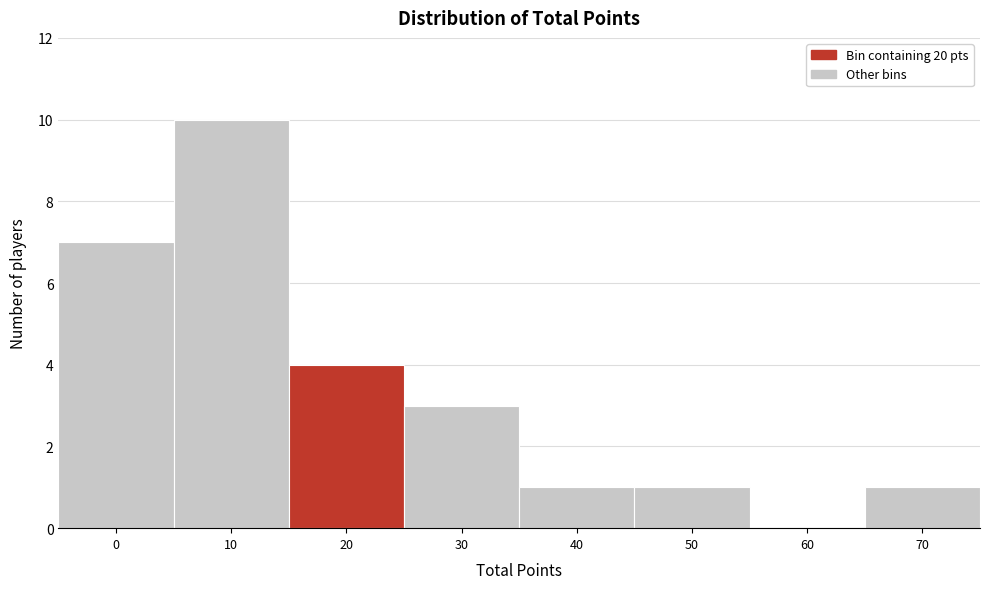

Reading left to right, extract all data points from this chart.

0=7	10=10	20=4	30=3	40=1	50=1	60=0	70=1